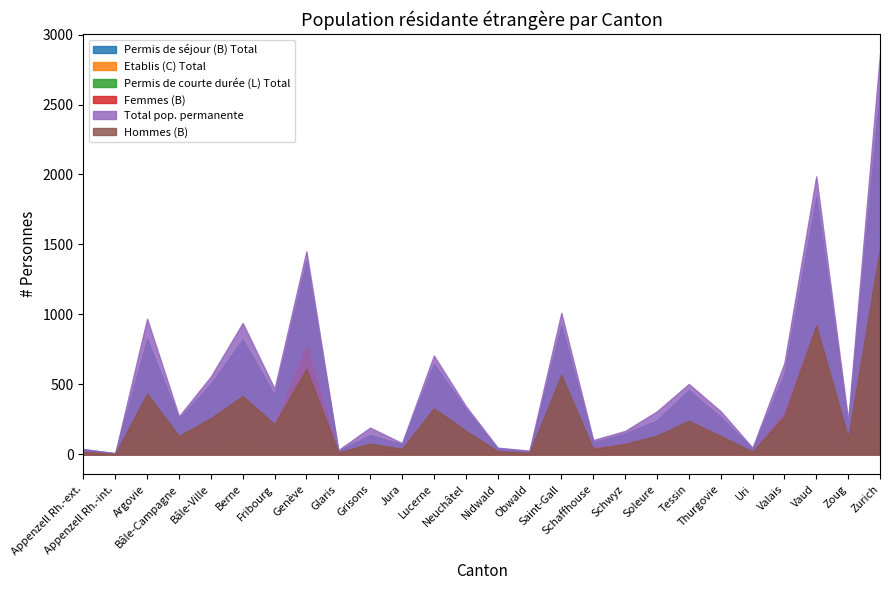

How many lines are shown in the chart?

6